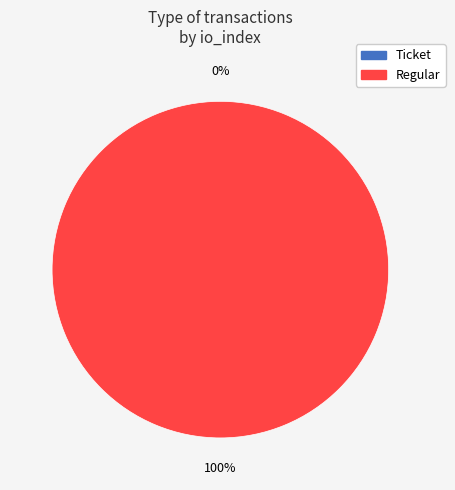

How many slices are in this pie chart?

2